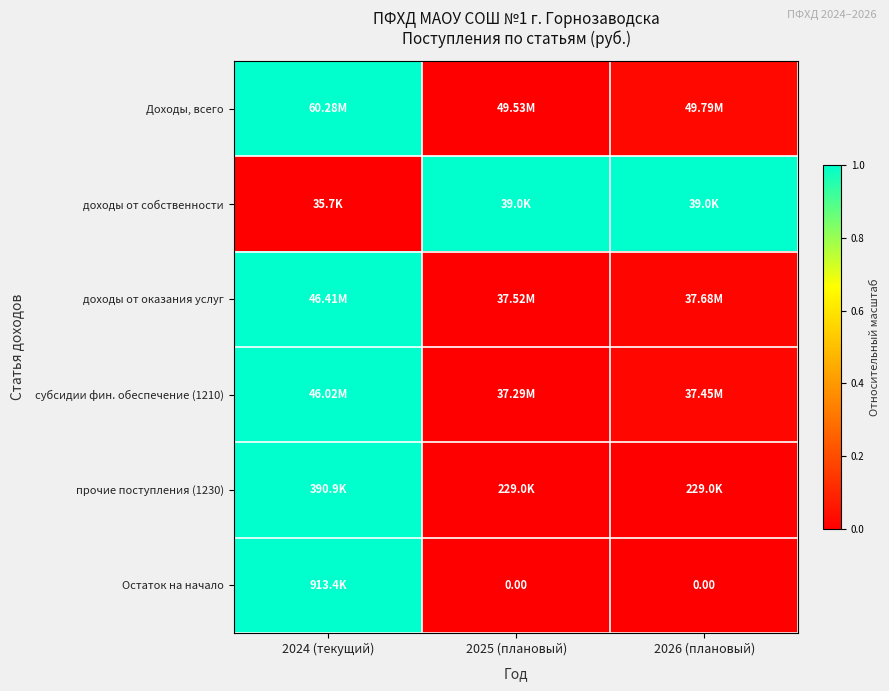

Is it true that прочие поступления (1230) equals 0.7 at 2026 (плановый)?

False